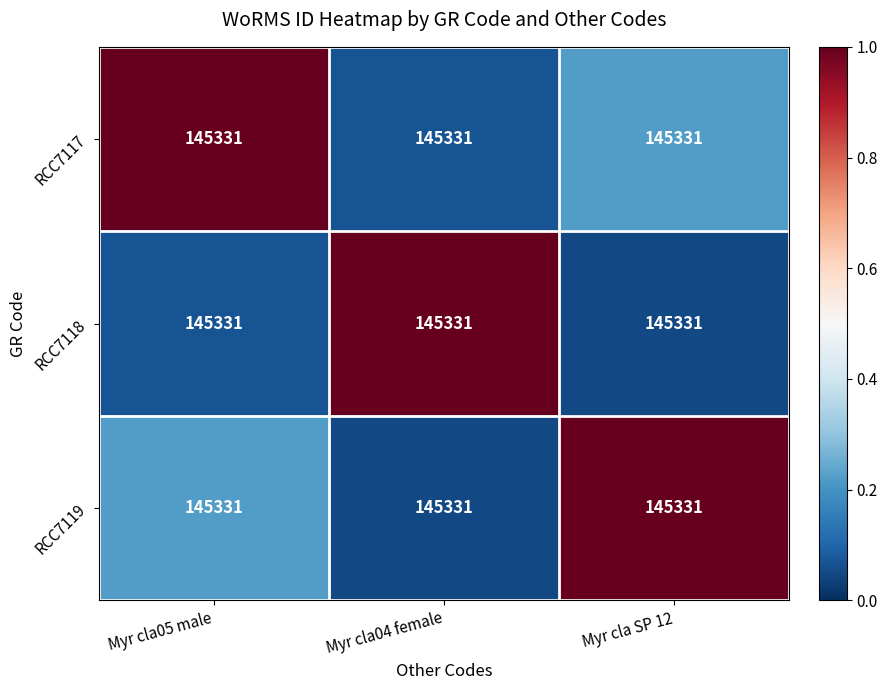

What is the highest value of the RCC7119 series?

1.0